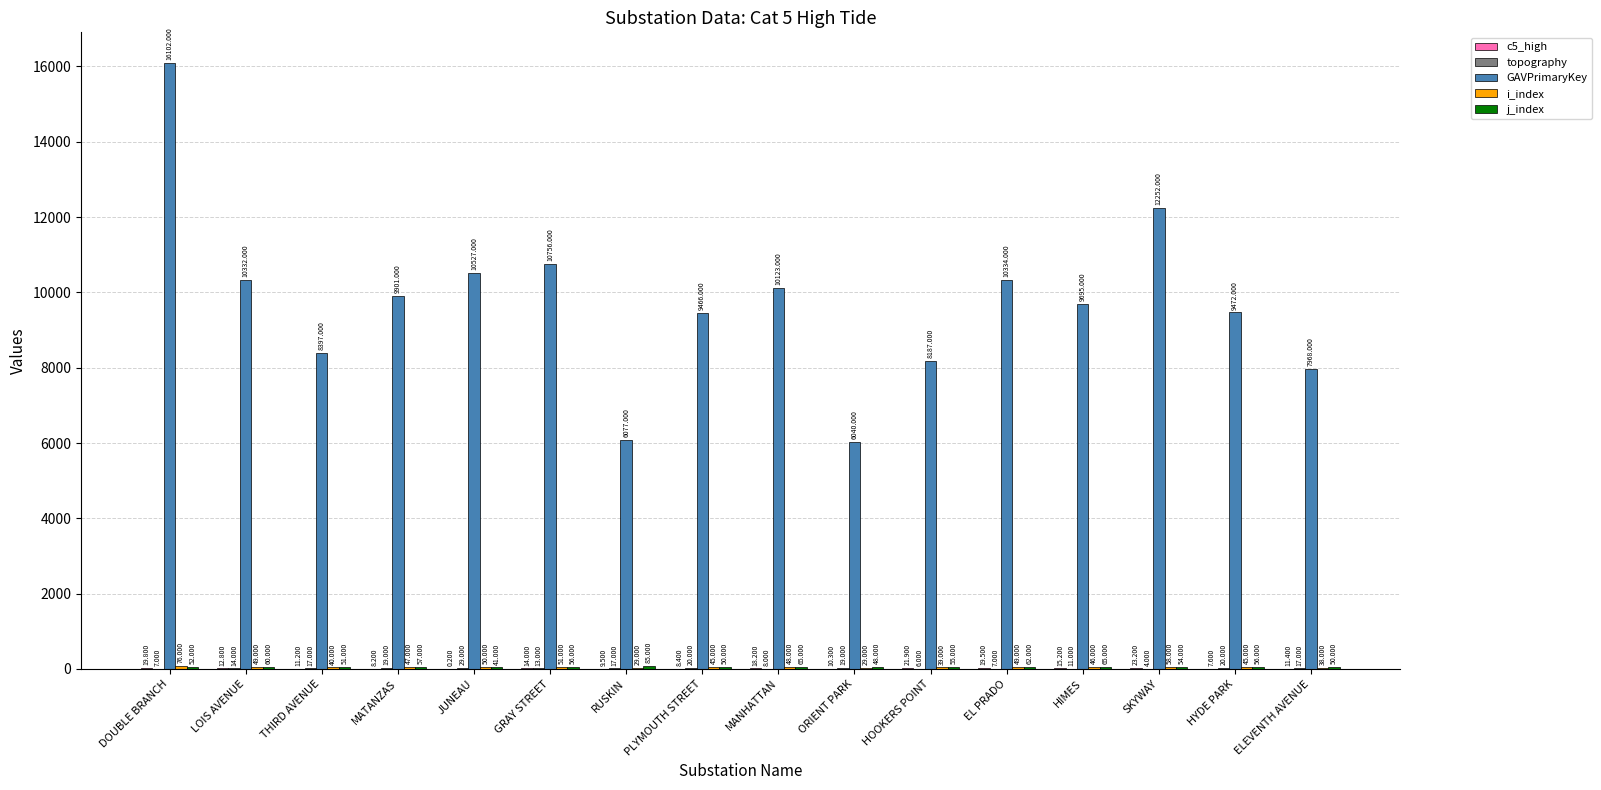

At which label does GAVPrimaryKey reach its peak?

DOUBLE BRANCH